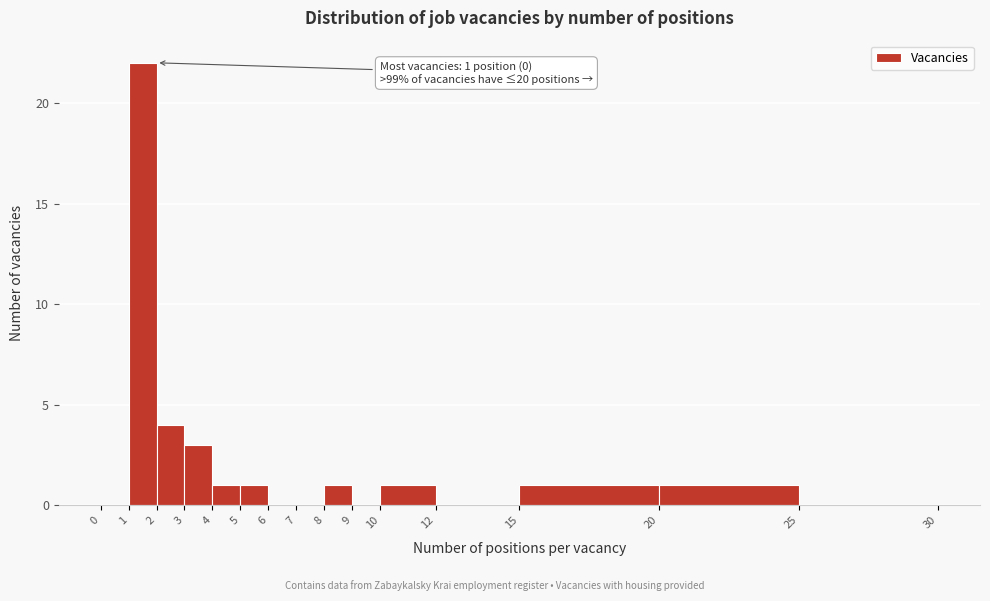

Over which range of the x-axis is the bar tallest?

1 to 2